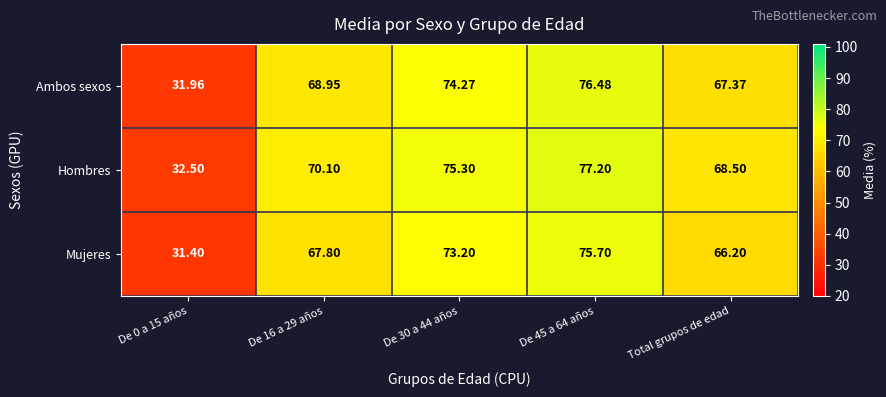

What is the difference between the highest and lowest values at Total grupos de edad?

2.3